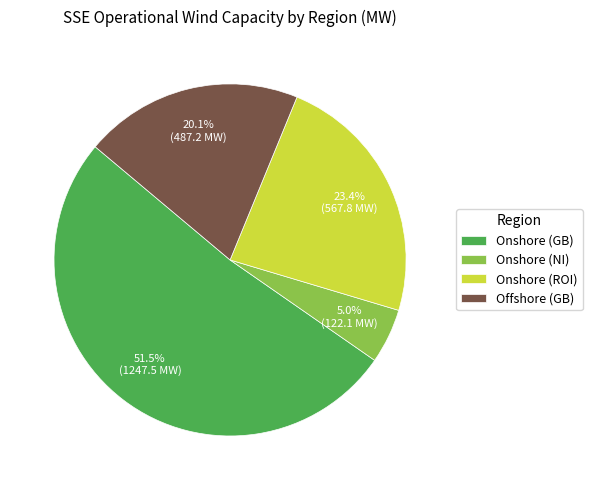

What is the total percentage of Onshore (GB) and Onshore (NI)?

56.5%